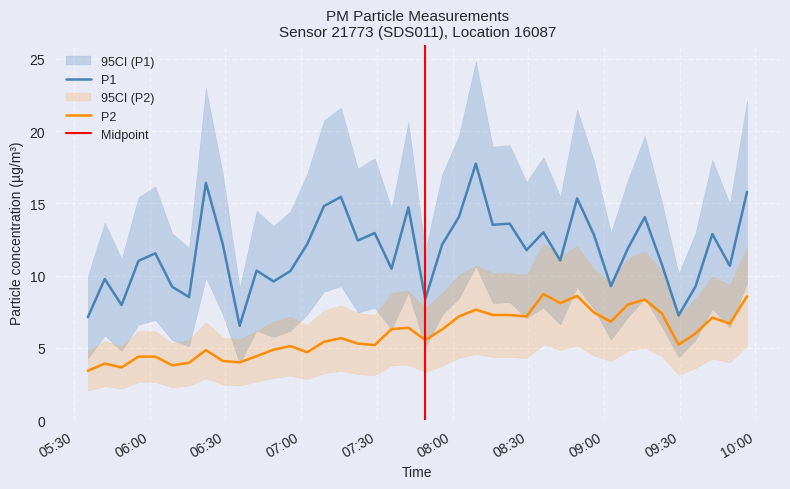

What is the minimum value for P2?

3.4